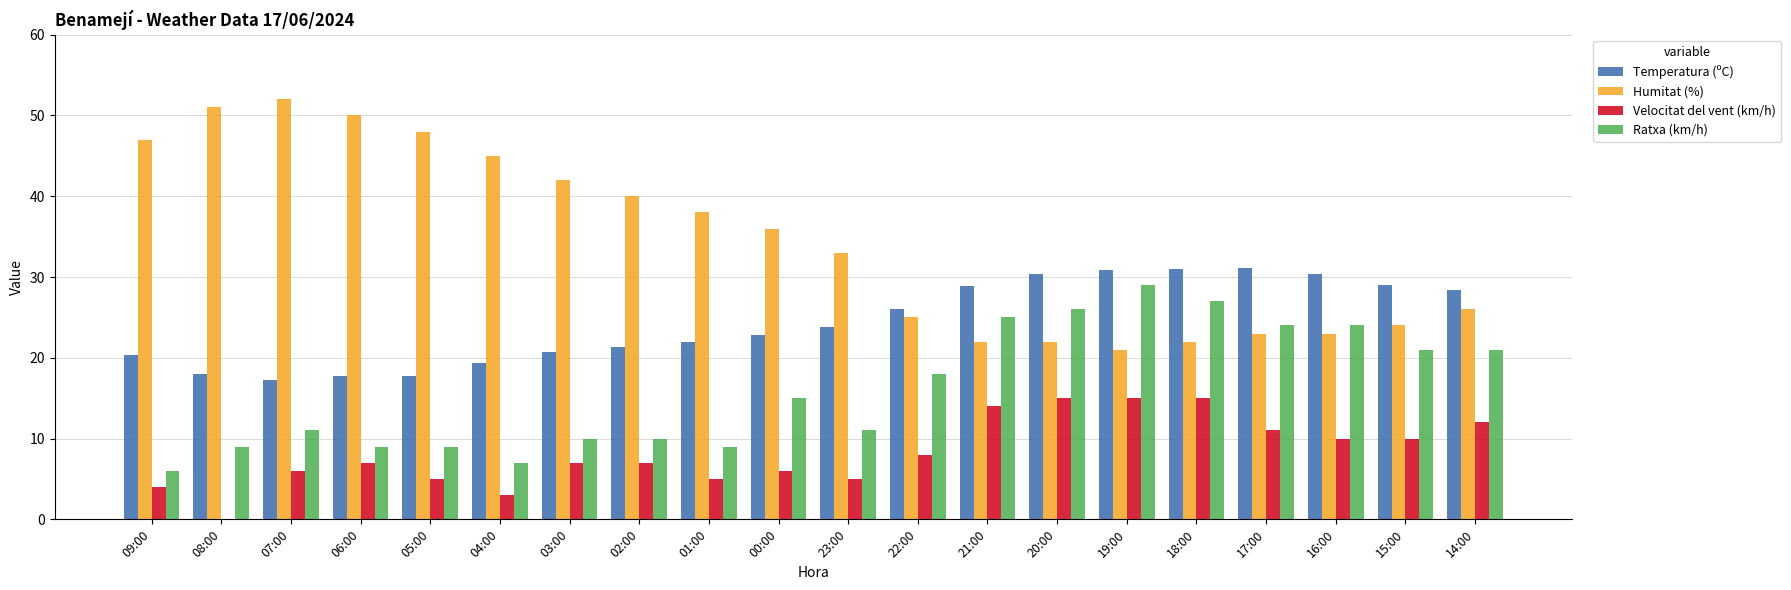

What is the sum of all Velocitat del vent (km/h) values?

165.0